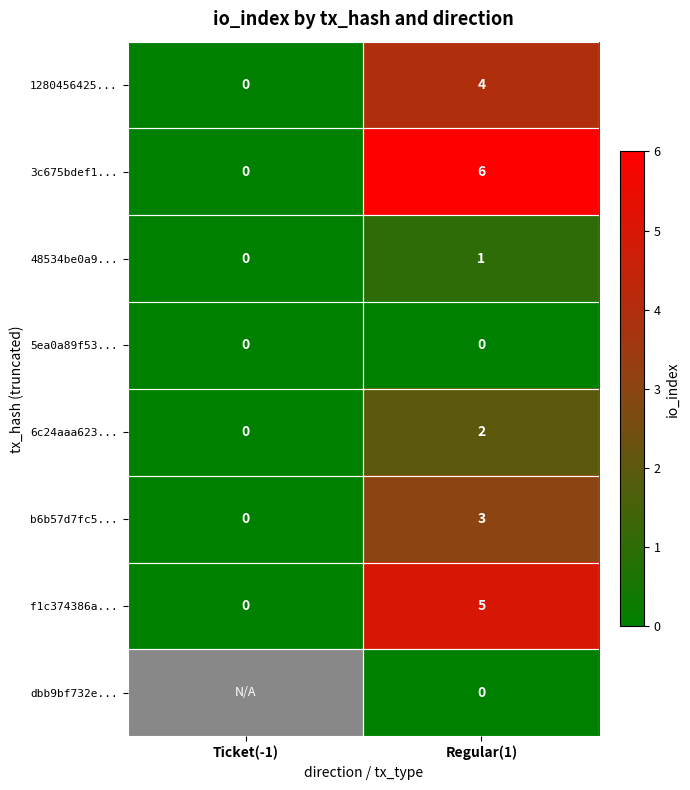

Is the value of b6b57d7fc5... at Regular(1) greater than the value of 48534be0a9... at Ticket(-1)?

Yes